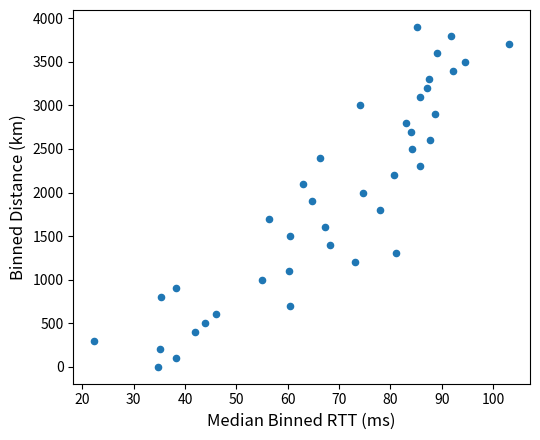

What is the range of Y values (max minus min)?

3900